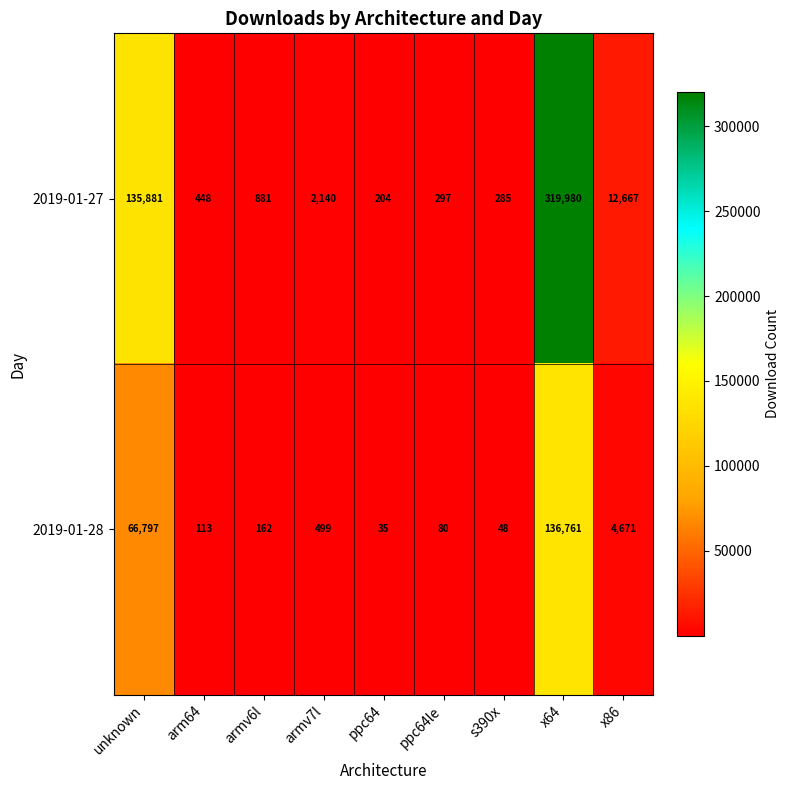

Between x64 and x86, which series saw the biggest shift?

2019-01-27